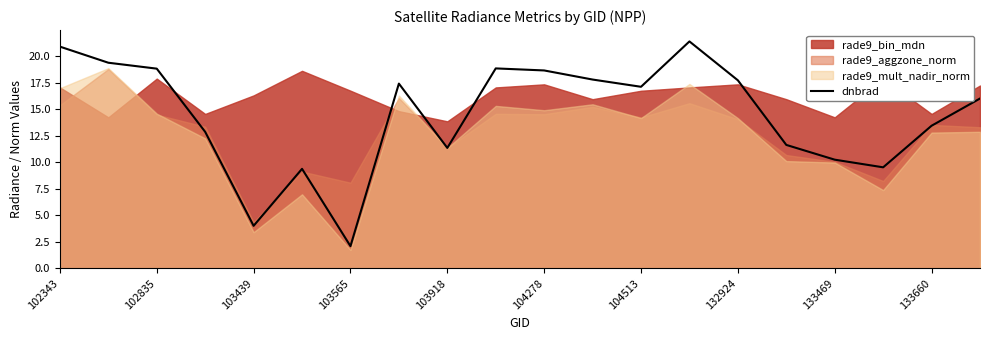

What is the sum of the values at 19 and 102343?

36.9